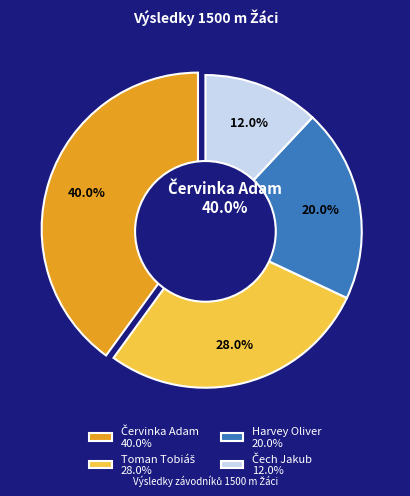

Which slice is the smallest?

Čech Jakub